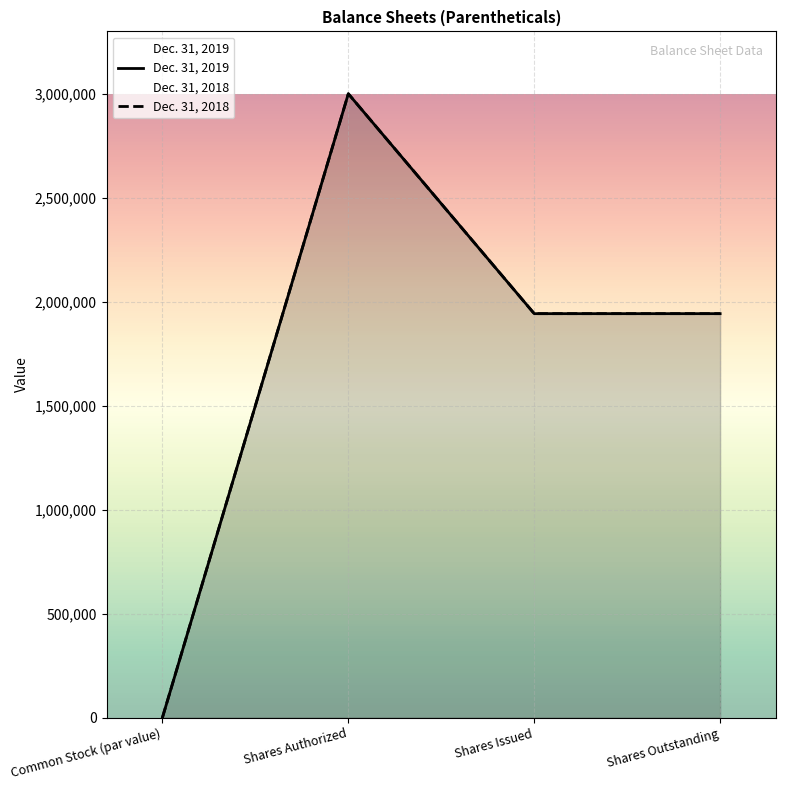

True or false: Dec. 31, 2018 and Dec. 31, 2019 intersect in this chart.

False